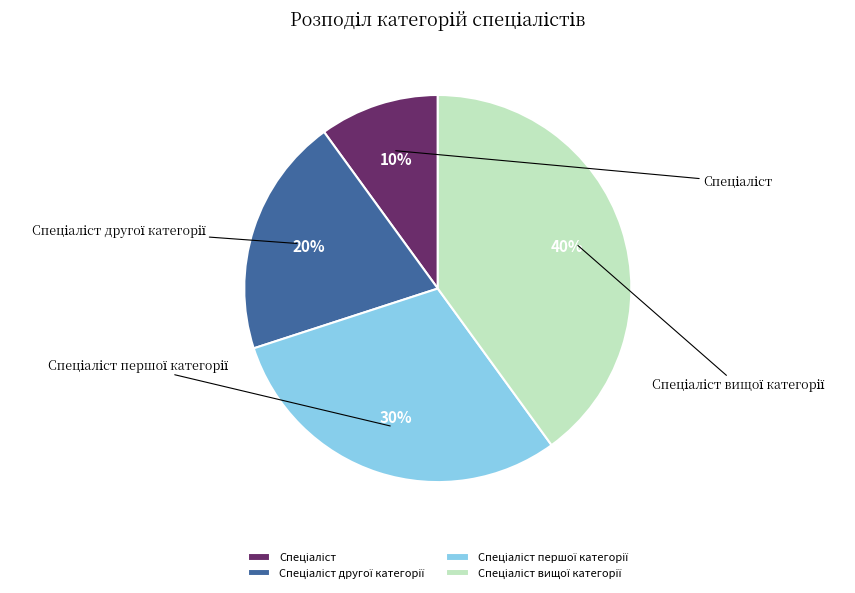

Combined, what portion of the pie is Спеціаліст and Спеціаліст першої категорії?

40.0%